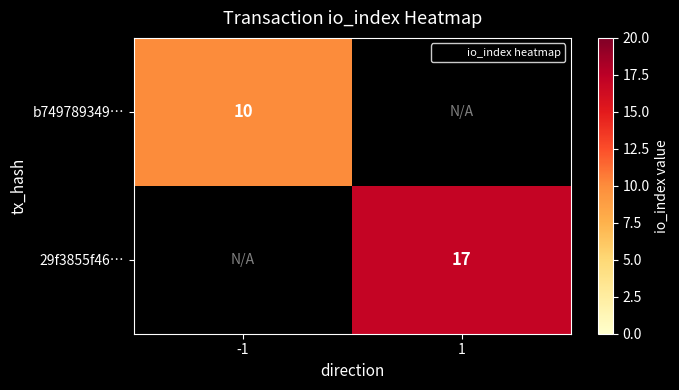

Where is b749789349… nearest to the value 10?

-1